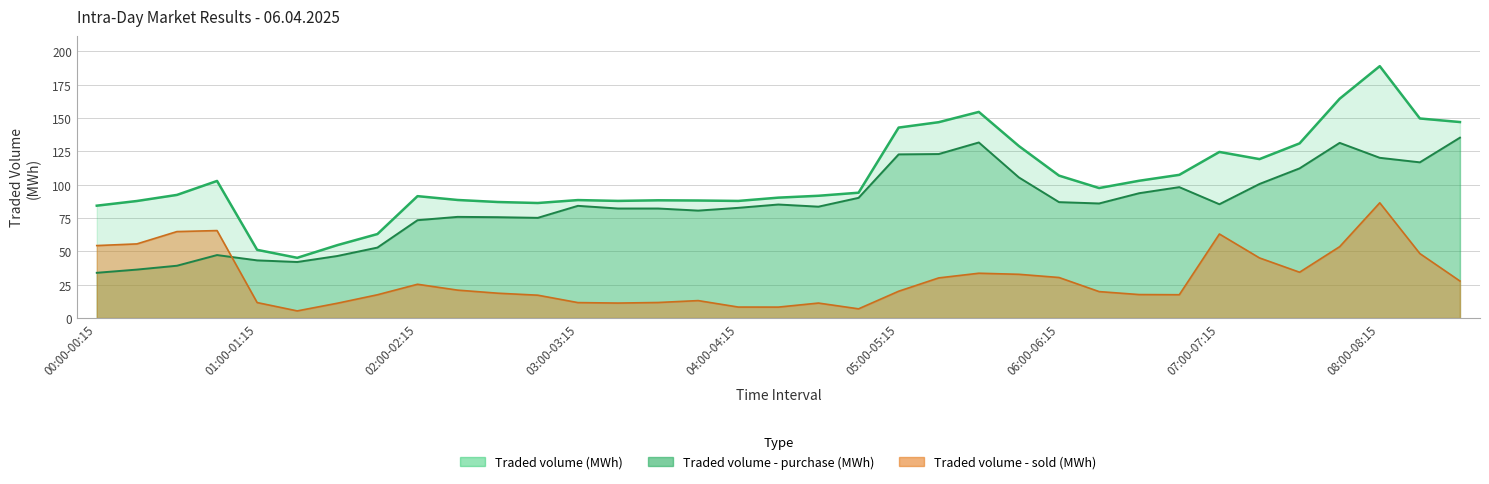

Does the chart have visible grid lines?

Yes